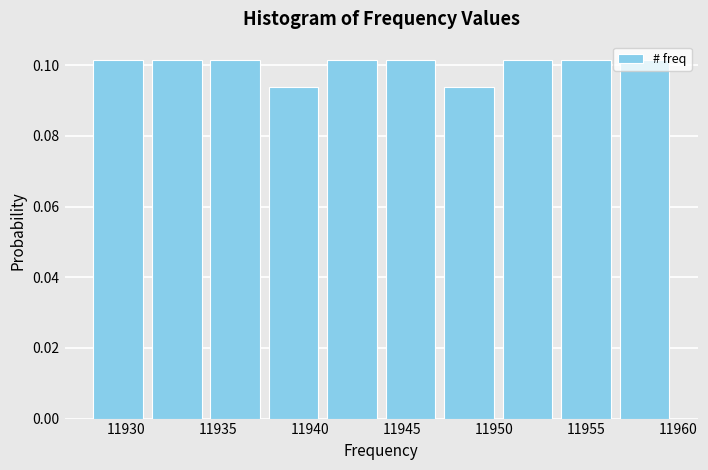

What is the height of the bar covering 11944.0 to 11947.0 on the x-axis? Neither the bar edges nor the heights are printed on the chart, so give them approximately, as read against the axes.

0.102